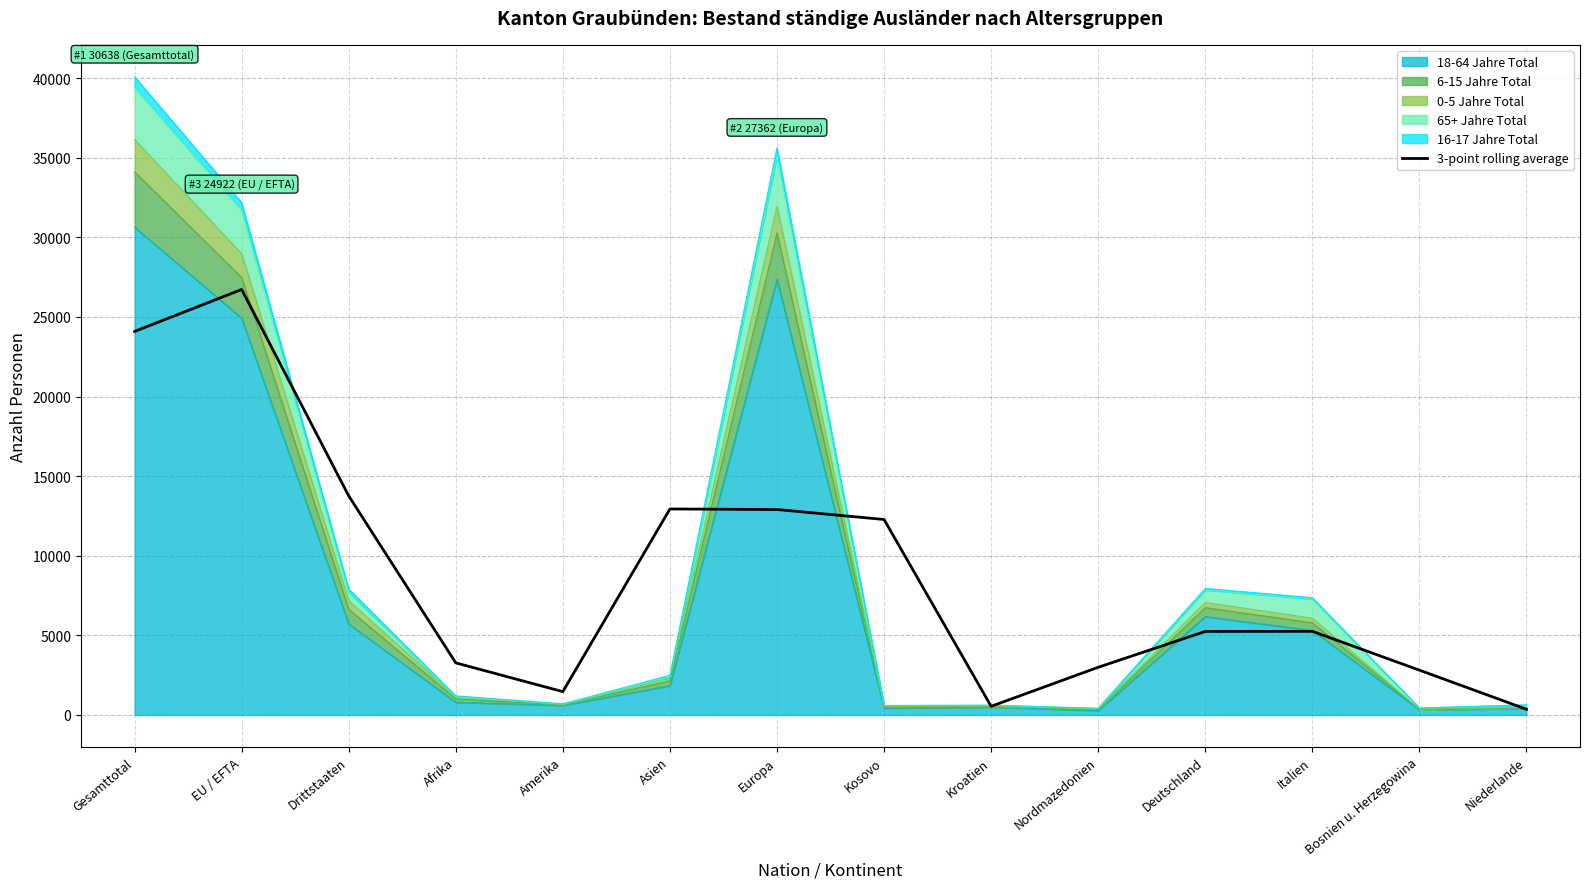

At which category does the data reach its first local peak?

EU / EFTA